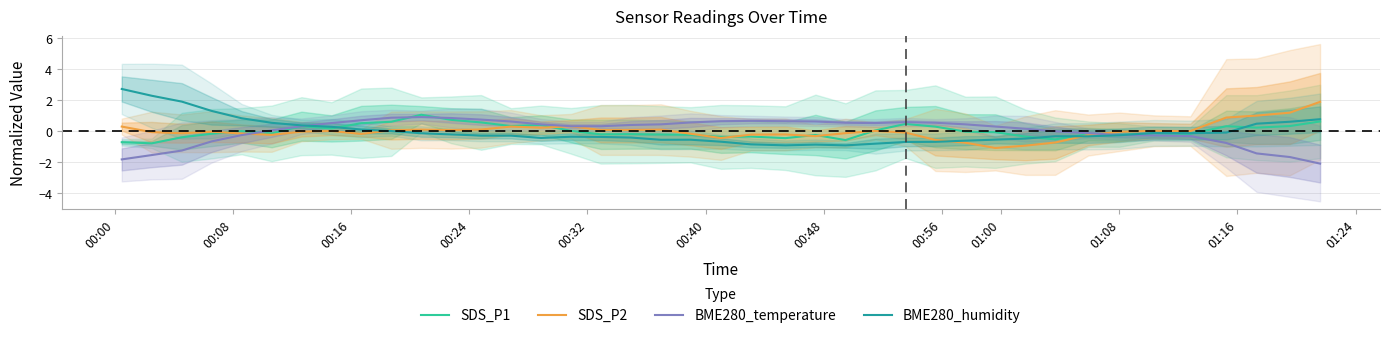

What is the lowest value of the SDS_P1 series?

-0.8